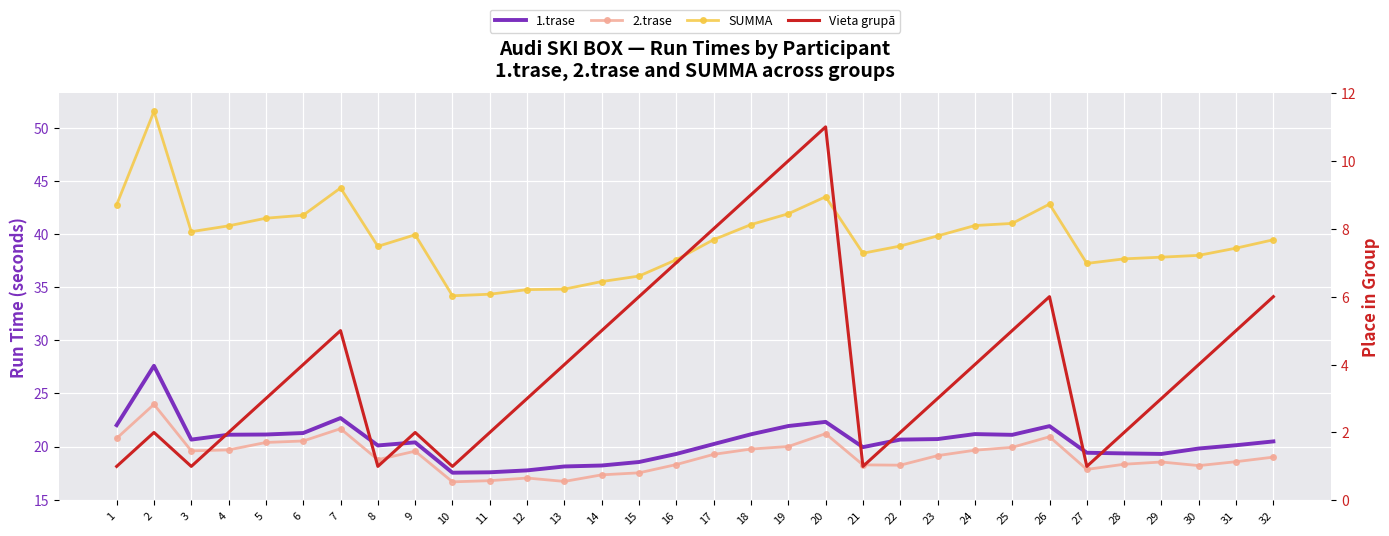

What is the sum of the Vieta grupā values at 30 and 4?

6.0